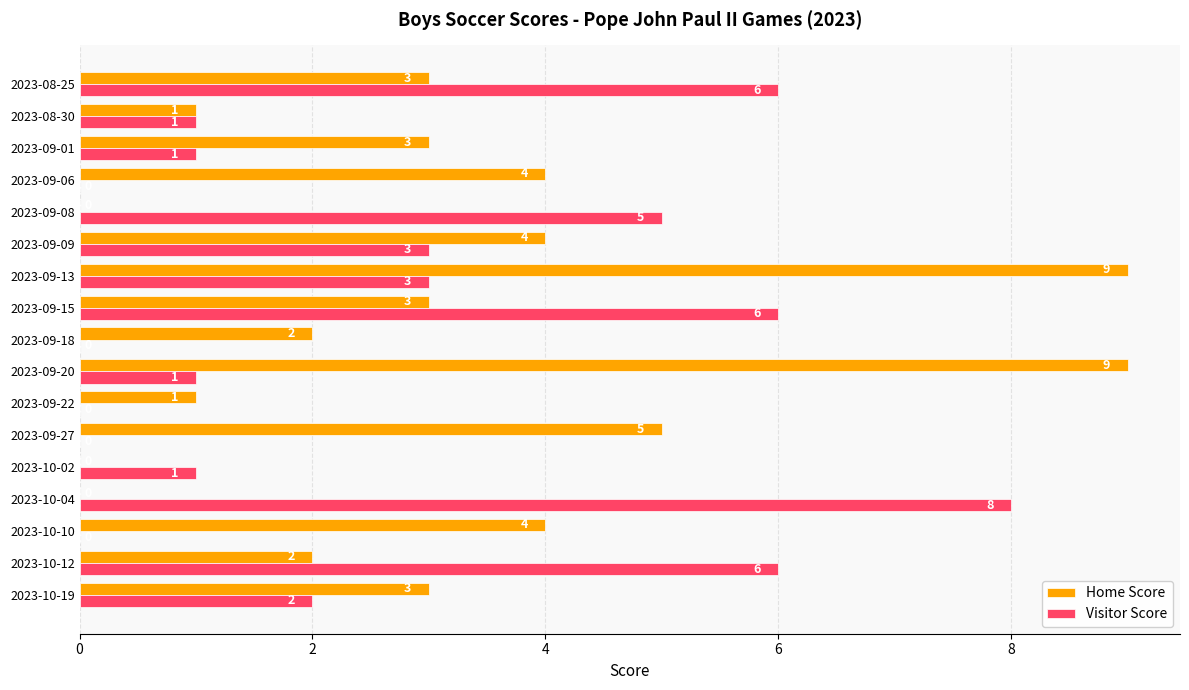

How many Home Score values are between 1 and 4?

11